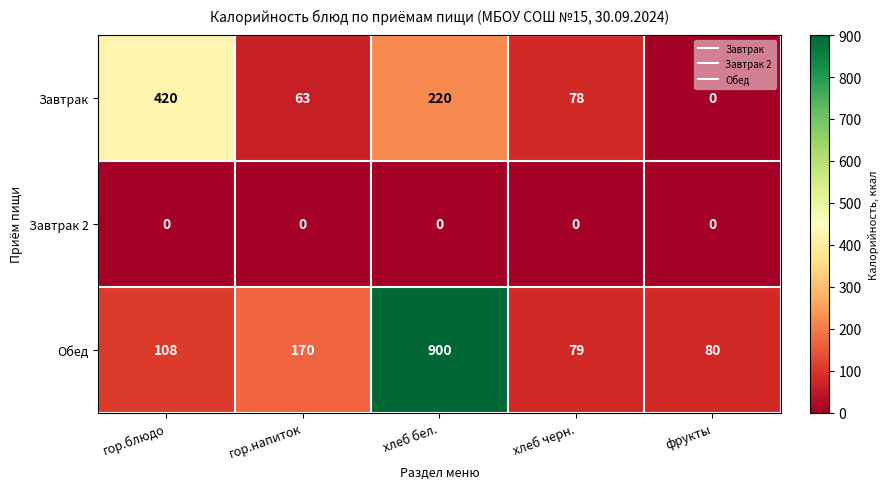

What is the sum of all Завтрак values?

781